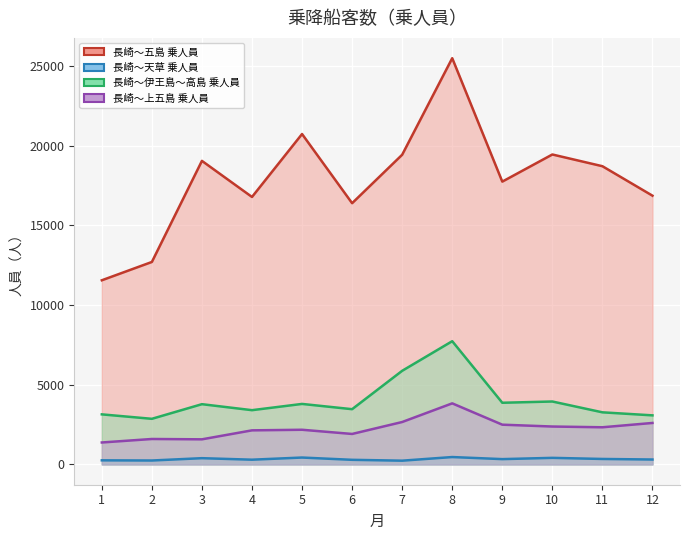

At which label is 長崎～天草 乗人員 closest to 348?

11